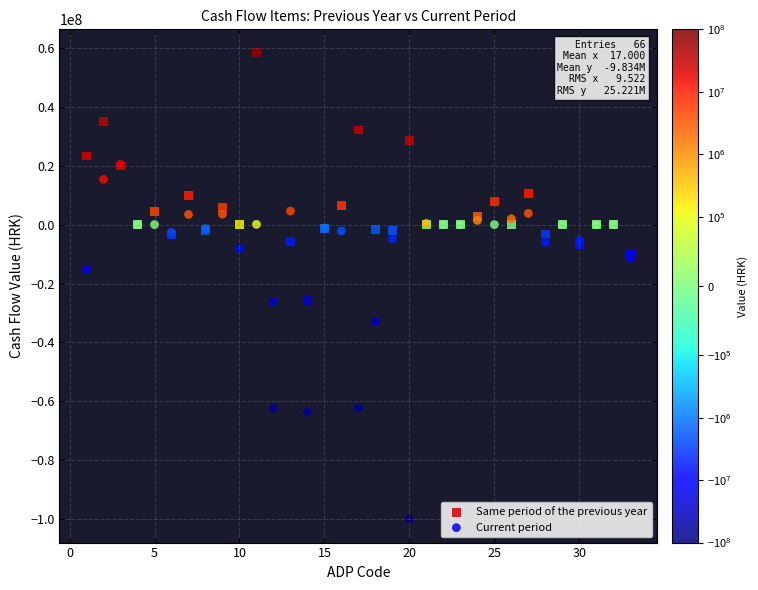

In the Current period series, what Y value is closest to -39774434?

-32868313